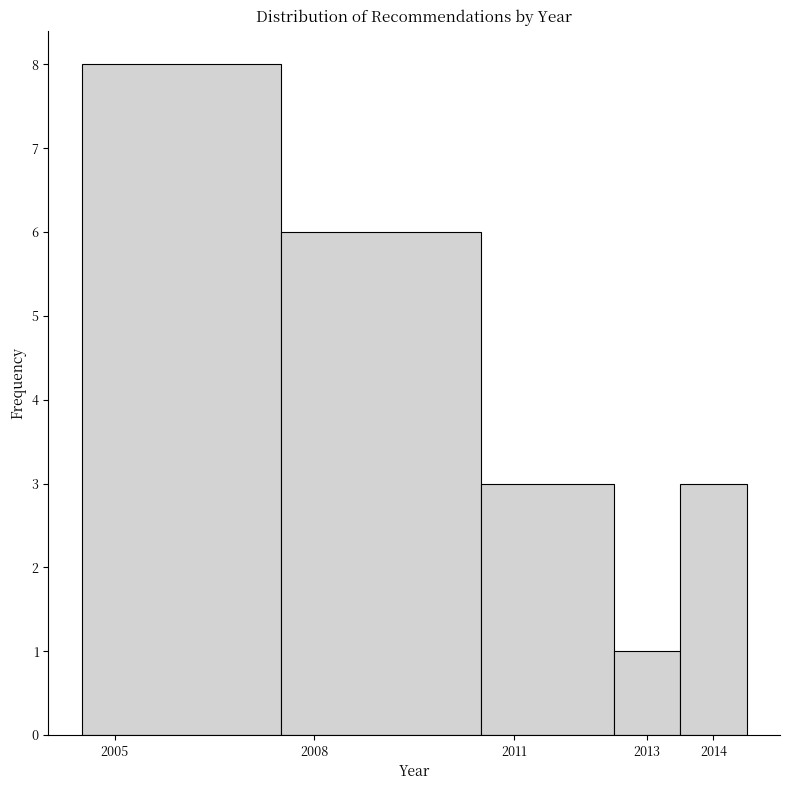

Reading left to right, transcribe this chart: for each bar, give the range it covers on the x-axis and its height. The values are not printed on the chart, so give them approximately, as read against the axis.

2004.5 to 2007.5: 8
2007.5 to 2010.5: 6
2010.5 to 2012.5: 3
2012.5 to 2013.5: 1
2013.5 to 2014.5: 3